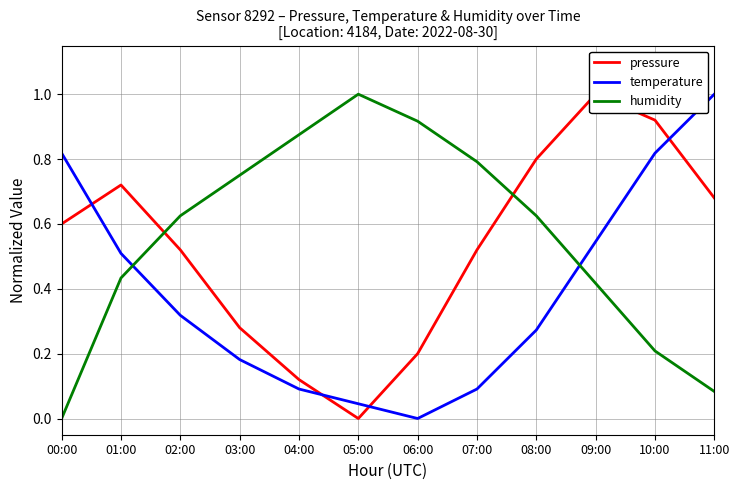

What position from the right is 11:00?

1